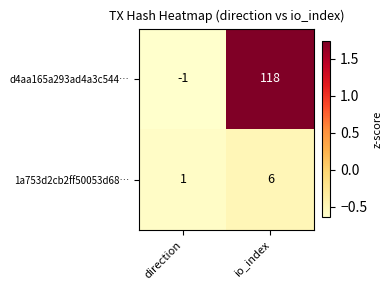

At direction, list the series in order from smallest to largest.

d4aa165a293ad4a3c544…, 1a753d2cb2ff50053d68…